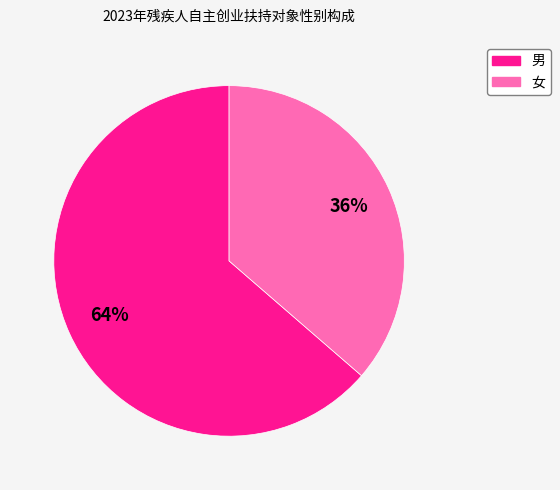

Which slice is the largest?

男